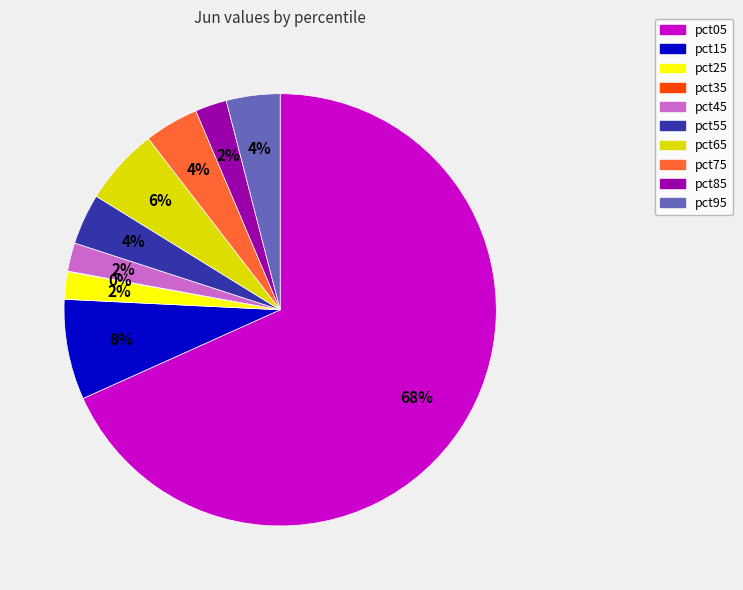

Between pct55 and pct65, which is larger?

pct65